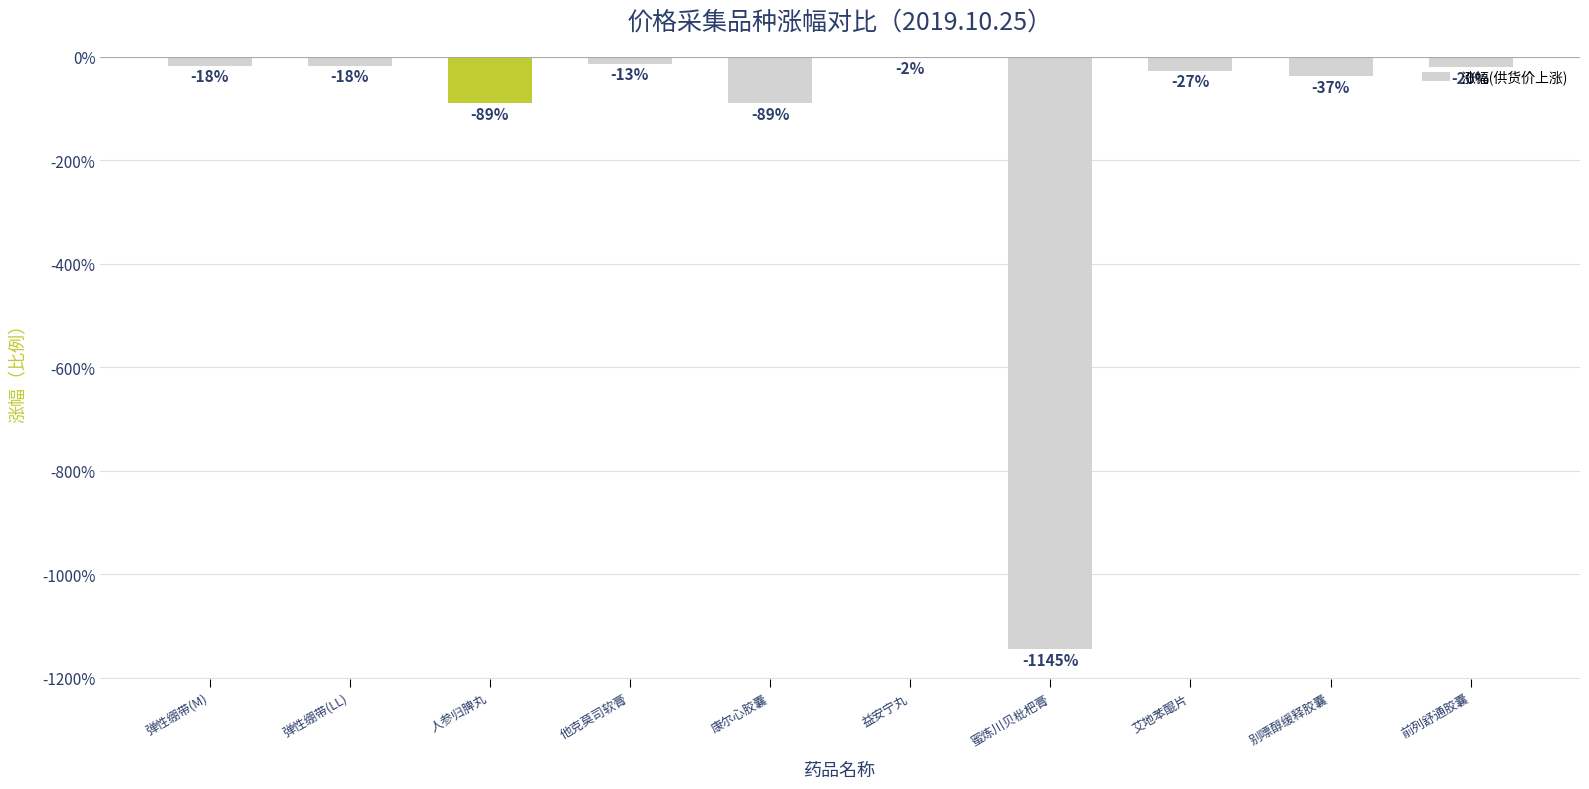

Where is the data nearest to the value -5?

人参归脾丸